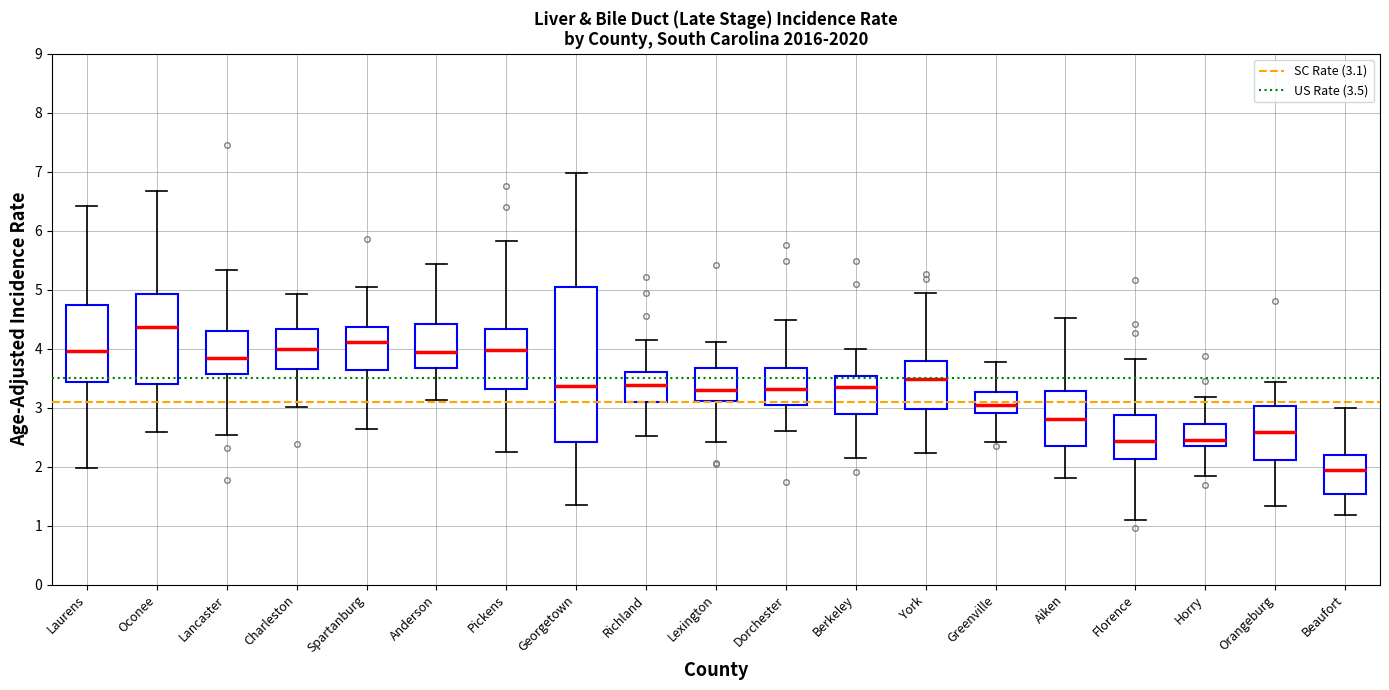

Which box is the tallest, from its lower edge to its upper edge?

Georgetown